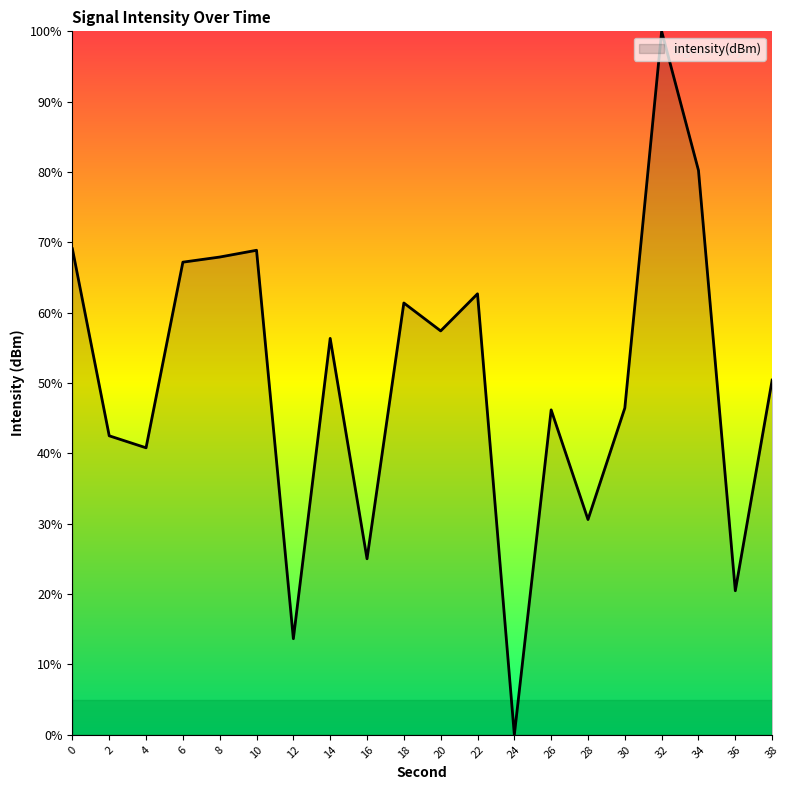

At which category does the data reach its first local valley?

4